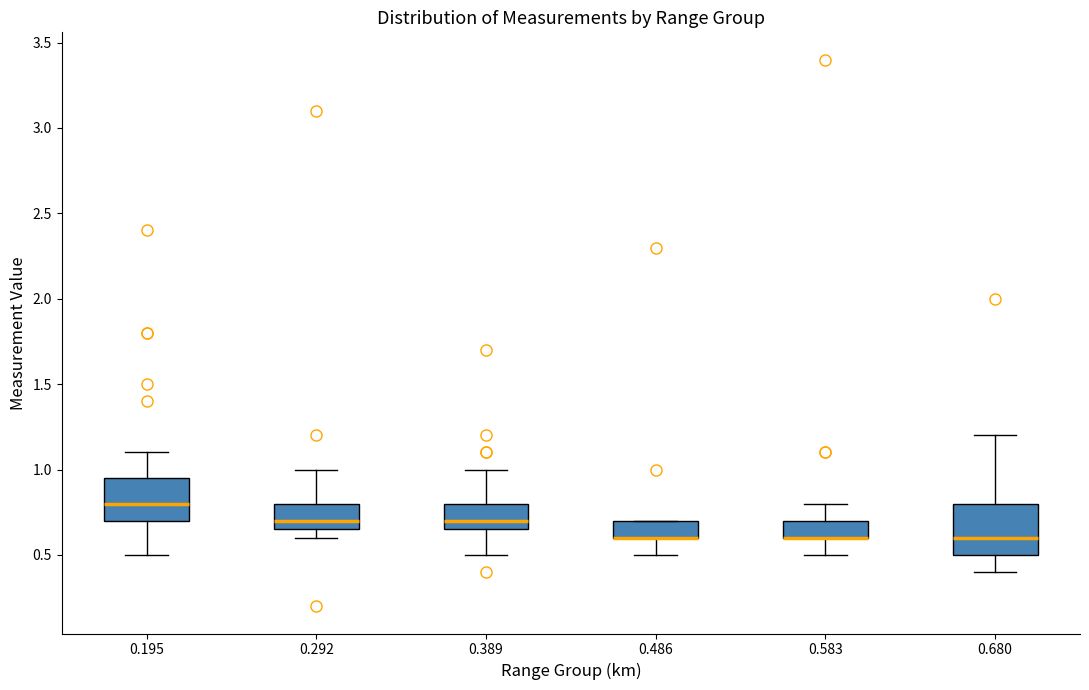

Reading left to right, transcribe this box plot: for each box, give where its median line is, the range the box spans, and where its two whiskers end, as read against the y-axis. The values are not printed on the chart, so give them approximately, as read against the axis.

0.195: median 0.80, box 0.70 to 0.95, whiskers 0.50 to 1.10
0.292: median 0.70, box 0.65 to 0.80, whiskers 0.60 to 1.00
0.389: median 0.70, box 0.65 to 0.80, whiskers 0.50 to 1.00
0.486: median 0.60 (drawn on the box's lower edge), box 0.60 to 0.70, whiskers 0.50 to 0.70
0.583: median 0.60 (drawn on the box's lower edge), box 0.60 to 0.70, whiskers 0.50 to 0.80
0.680: median 0.60, box 0.50 to 0.80, whiskers 0.40 to 1.20